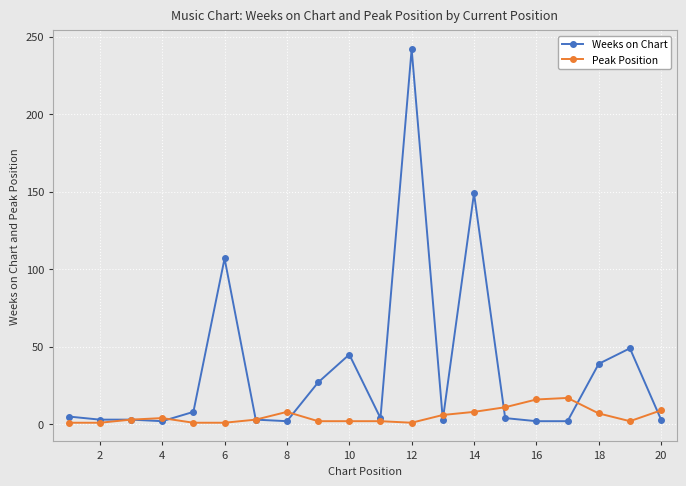

Rank the series by their maximum value, from highest to lowest.

Weeks on Chart, Peak Position